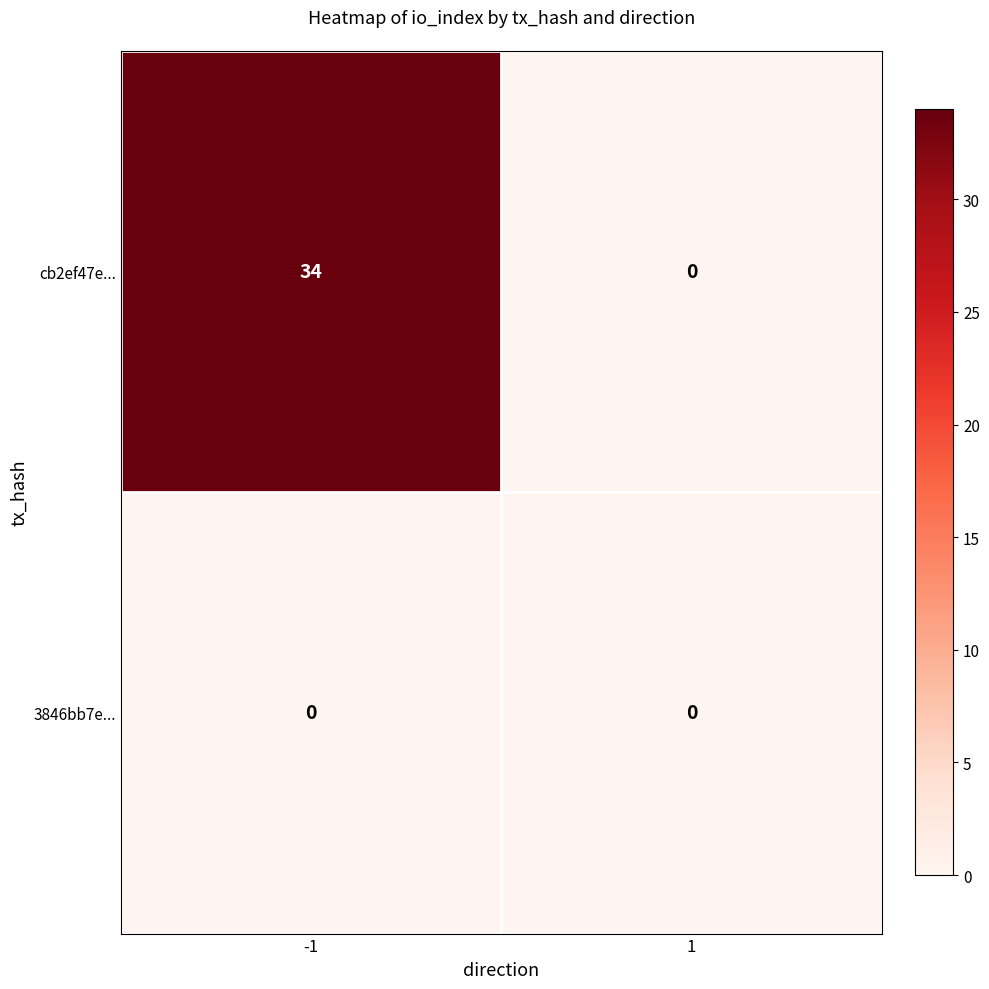

Rank the series by their maximum value, from highest to lowest.

cb2ef47e..., 3846bb7e...